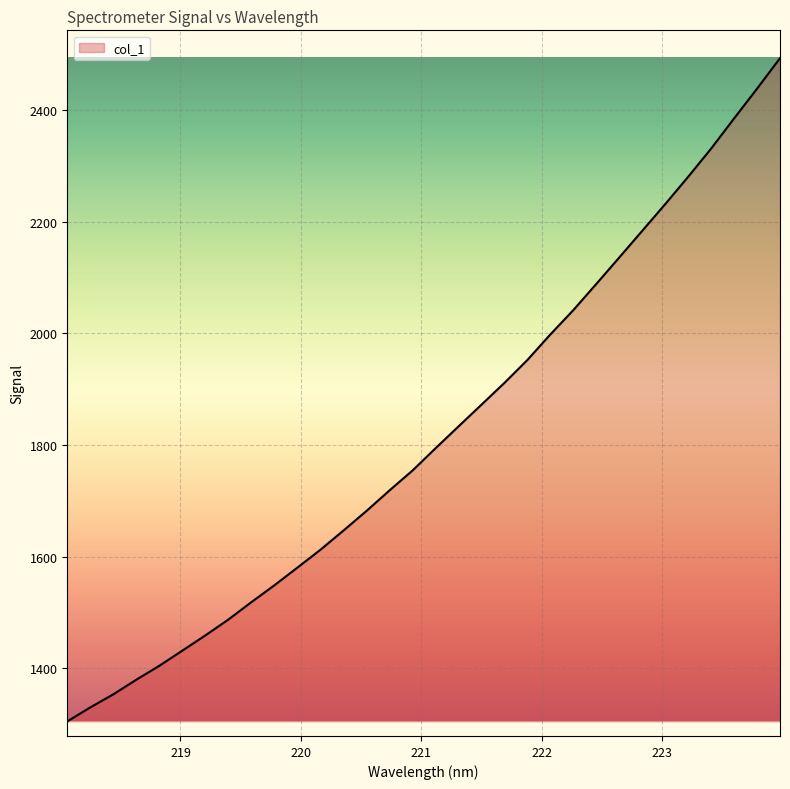

What is the greatest value displayed?

2492.5